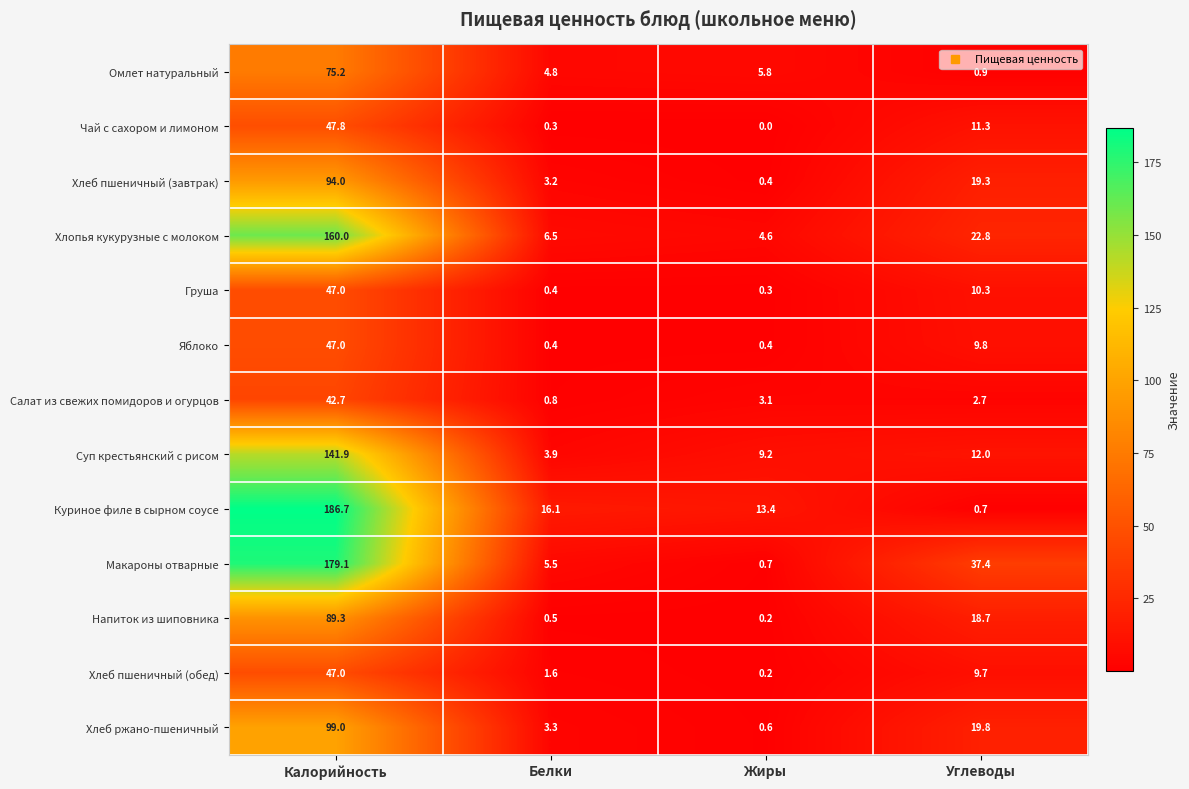

Where does the Напиток из шиповника series first go above 18?

Калорийность